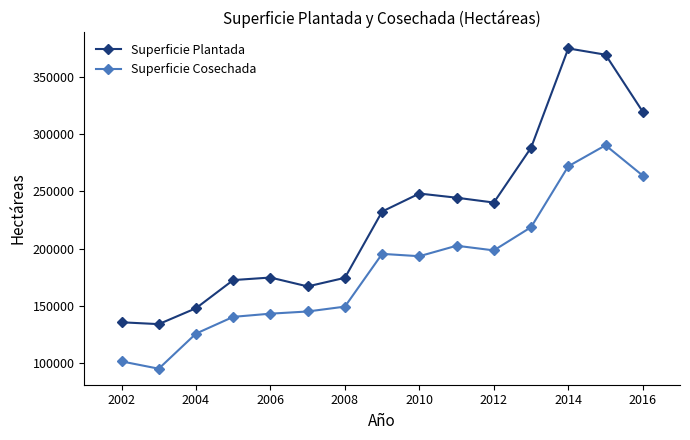

What is the value of the Superficie Plantada point at the 4th from the left?

172674.0